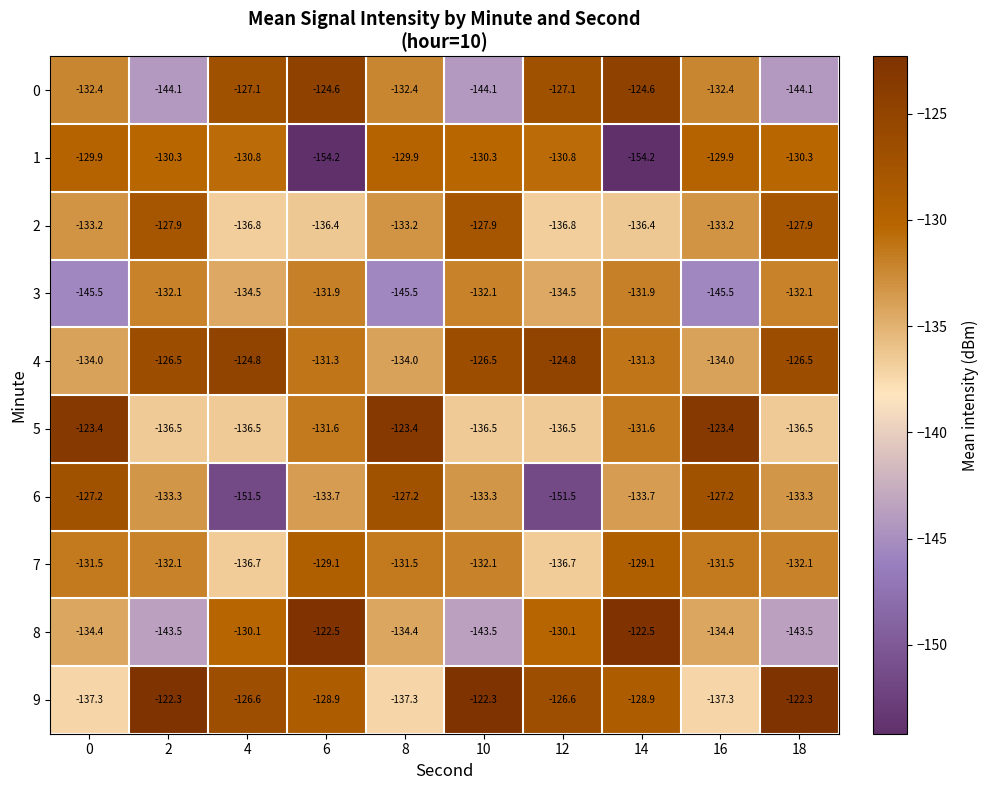

What is the sum of all 7 values?

-1322.4